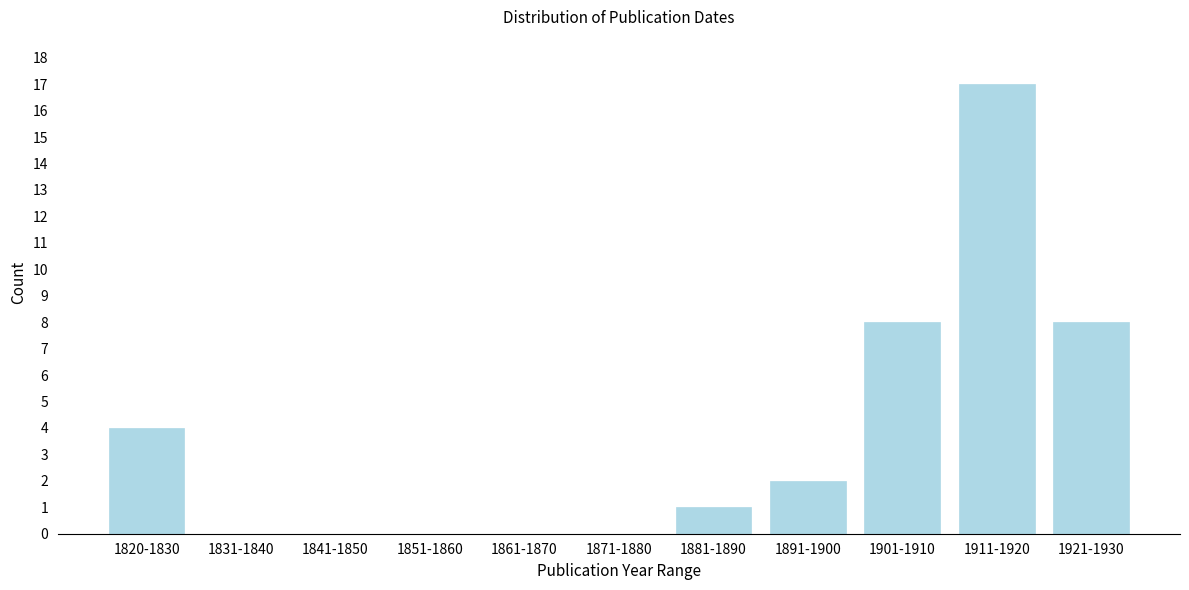

Reading right to left, extract all data points from this chart.

1921-1930=8	1911-1920=17	1901-1910=8	1891-1900=2	1881-1890=1	1871-1880=0	1861-1870=0	1851-1860=0	1841-1850=0	1831-1840=0	1820-1830=4